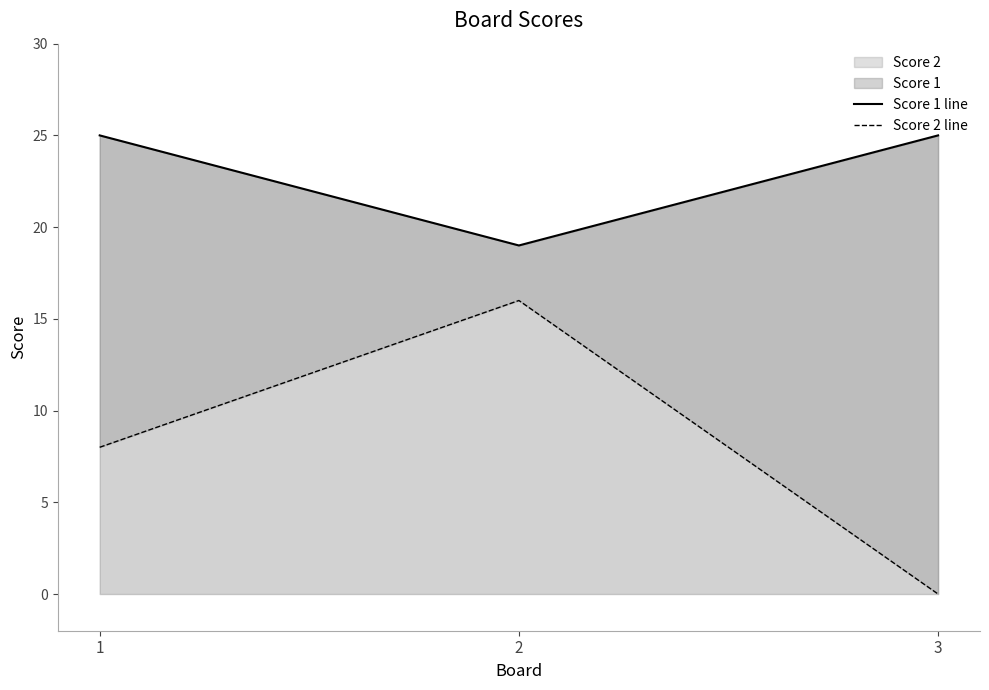

What is the maximum value for Score 2 line?

16